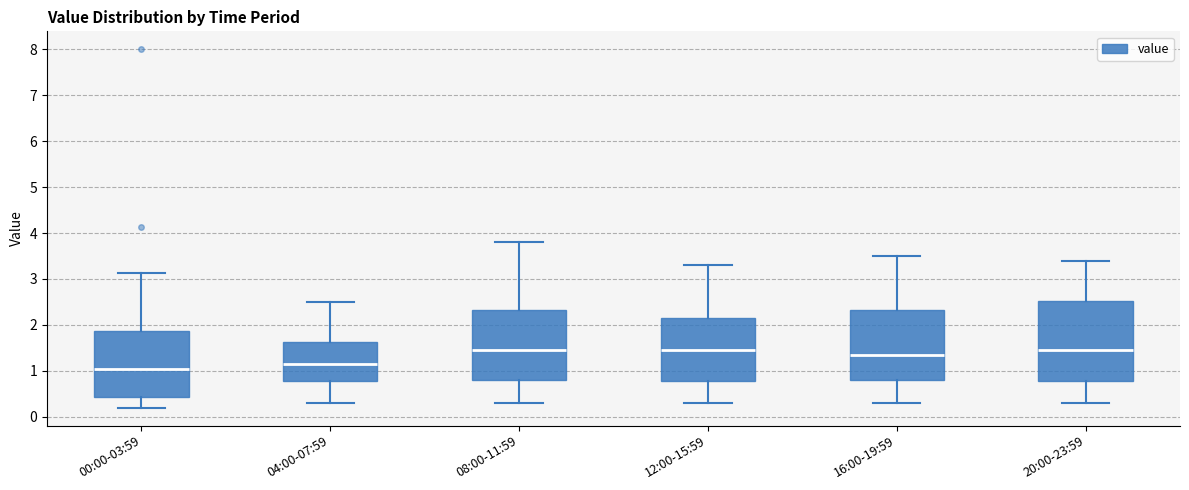

Comparing the boxes themselves (not the whiskers), which one is the tallest?

20:00-23:59